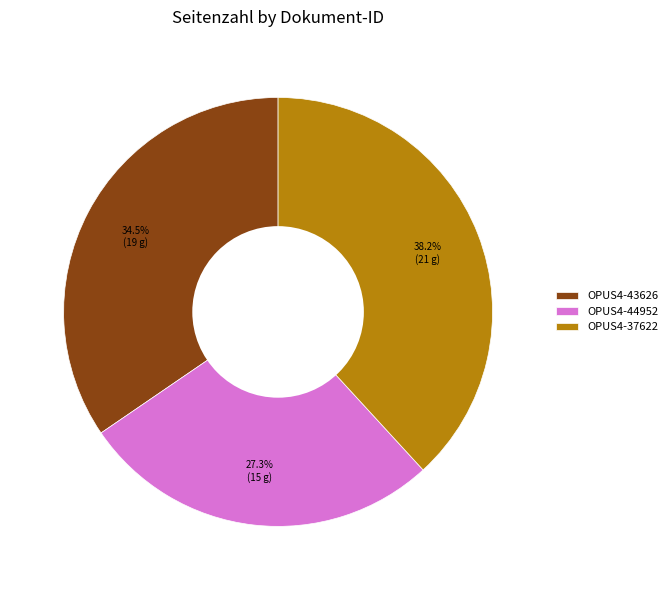

To the nearest percent, what is the difference between the largest and smallest slice percentages?

11%